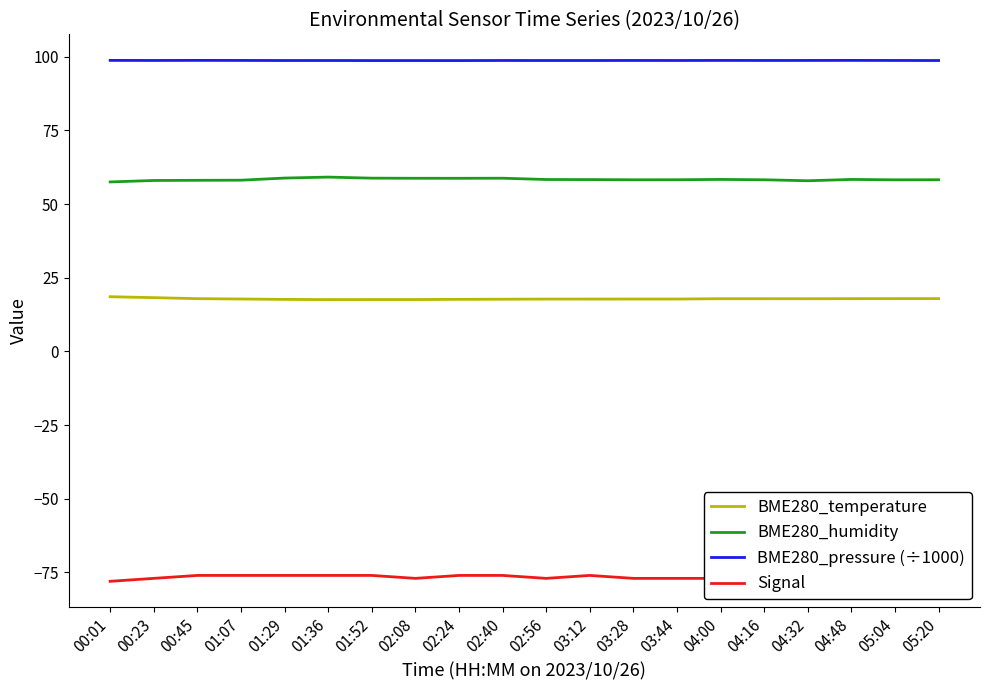

The value of BME280_humidity at 03:12 is 26.0. True or false?

False